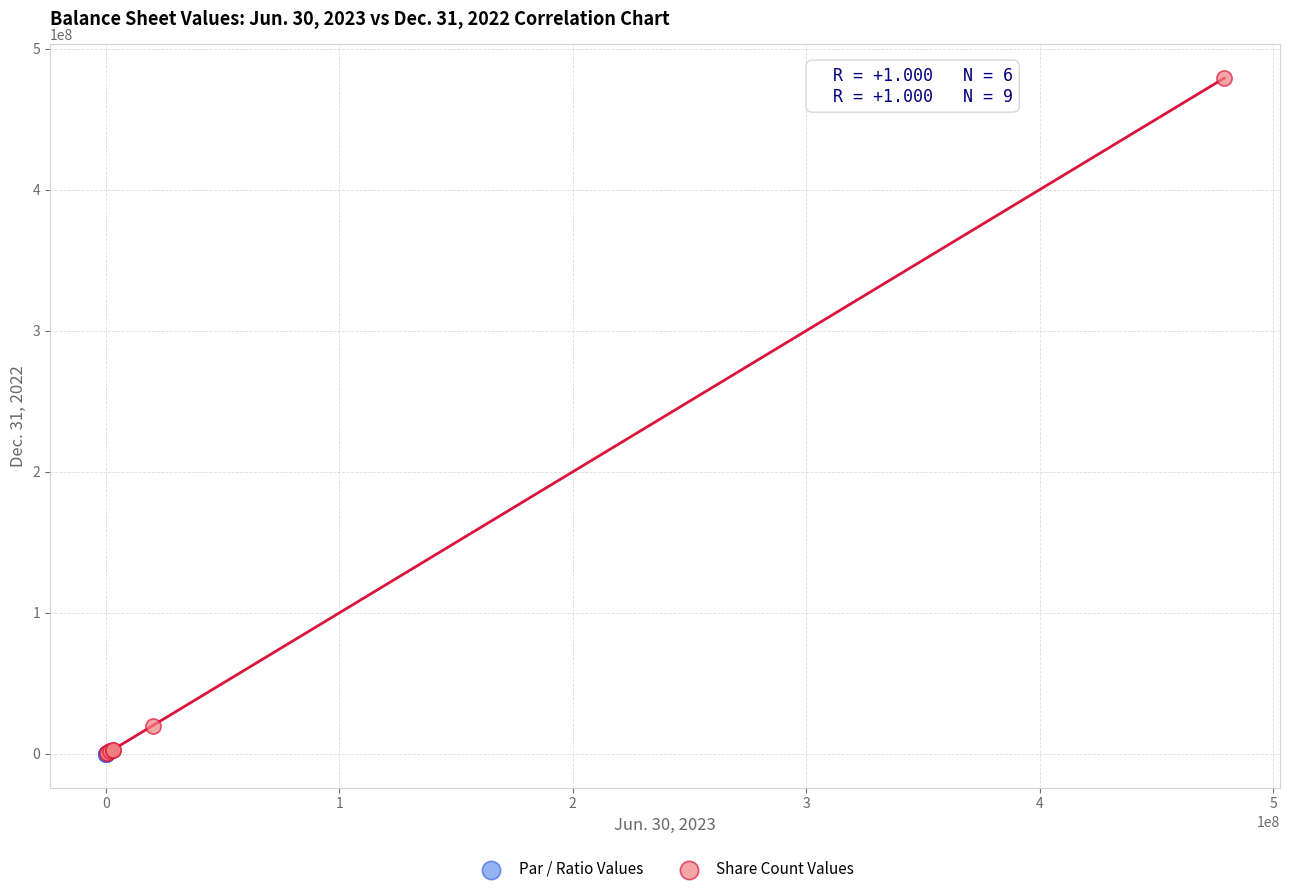

Which series reaches the maximum Y coordinate?

Share Count Values